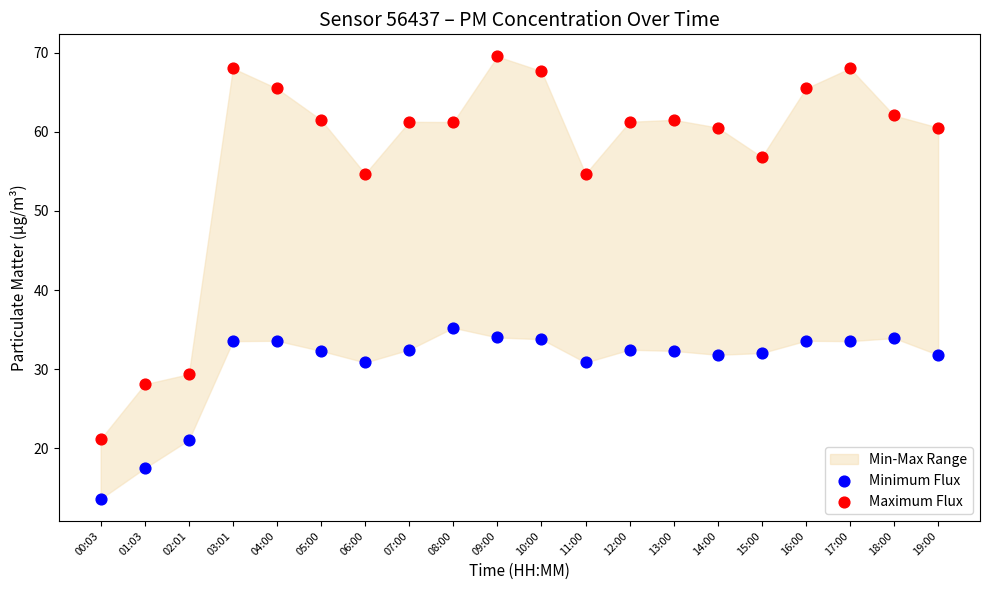

Which series has the widest spread of Y values?

Maximum Flux